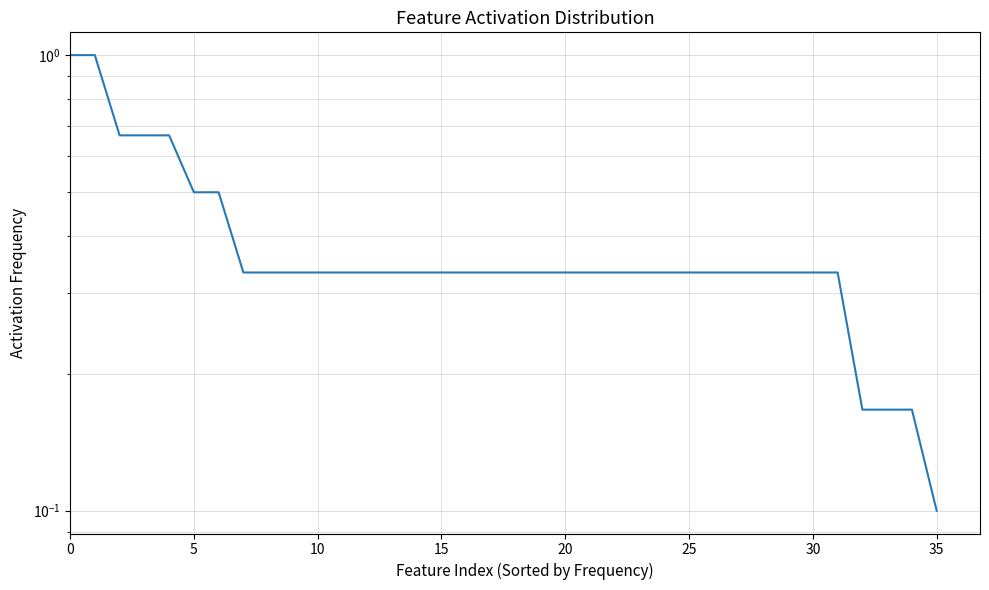

Reading left to right, extract all data points from this chart.

1.0	1.0	0.7	0.7	0.7	0.5	0.5	0.3	0.3	0.3	0.3	0.3	0.3	0.3	0.3	0.3	0.3	0.3	0.3	0.3	0.3	0.3	0.3	0.3	0.3	0.3	0.3	0.3	0.3	0.3	0.3	0.3	0.2	0.2	0.2	0.1